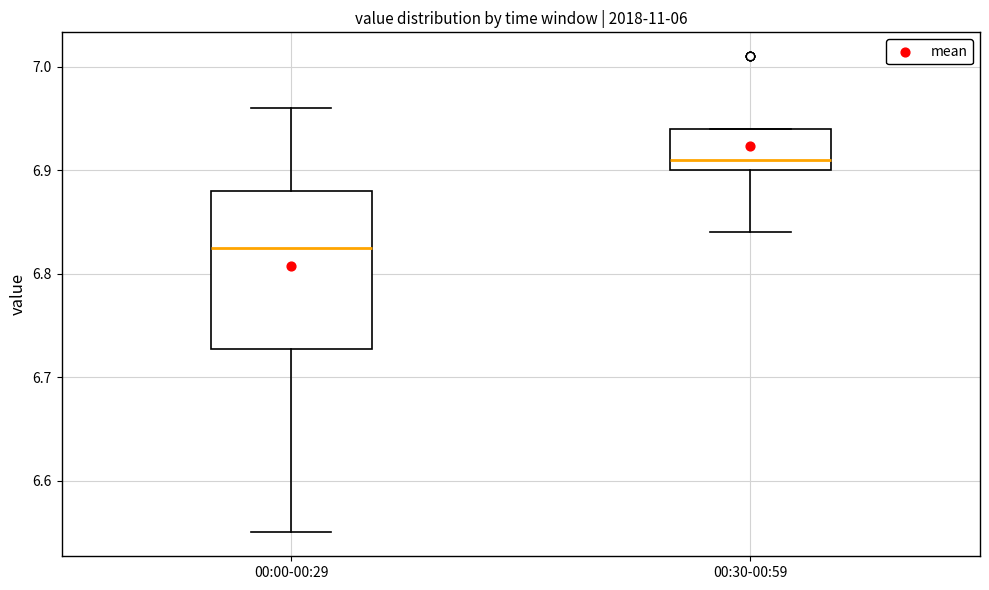

Reading left to right, read every box against the y-axis: the position of its median line, the range the box covers, and the ends of its whiskers. The values are not printed on the chart, so give them approximately, as read against the axis.

00:00-00:29: median 6.83, box 6.73 to 6.88, whiskers 6.55 to 6.96
00:30-00:59: median 6.91, box 6.90 to 6.94, whiskers 6.84 to 6.94